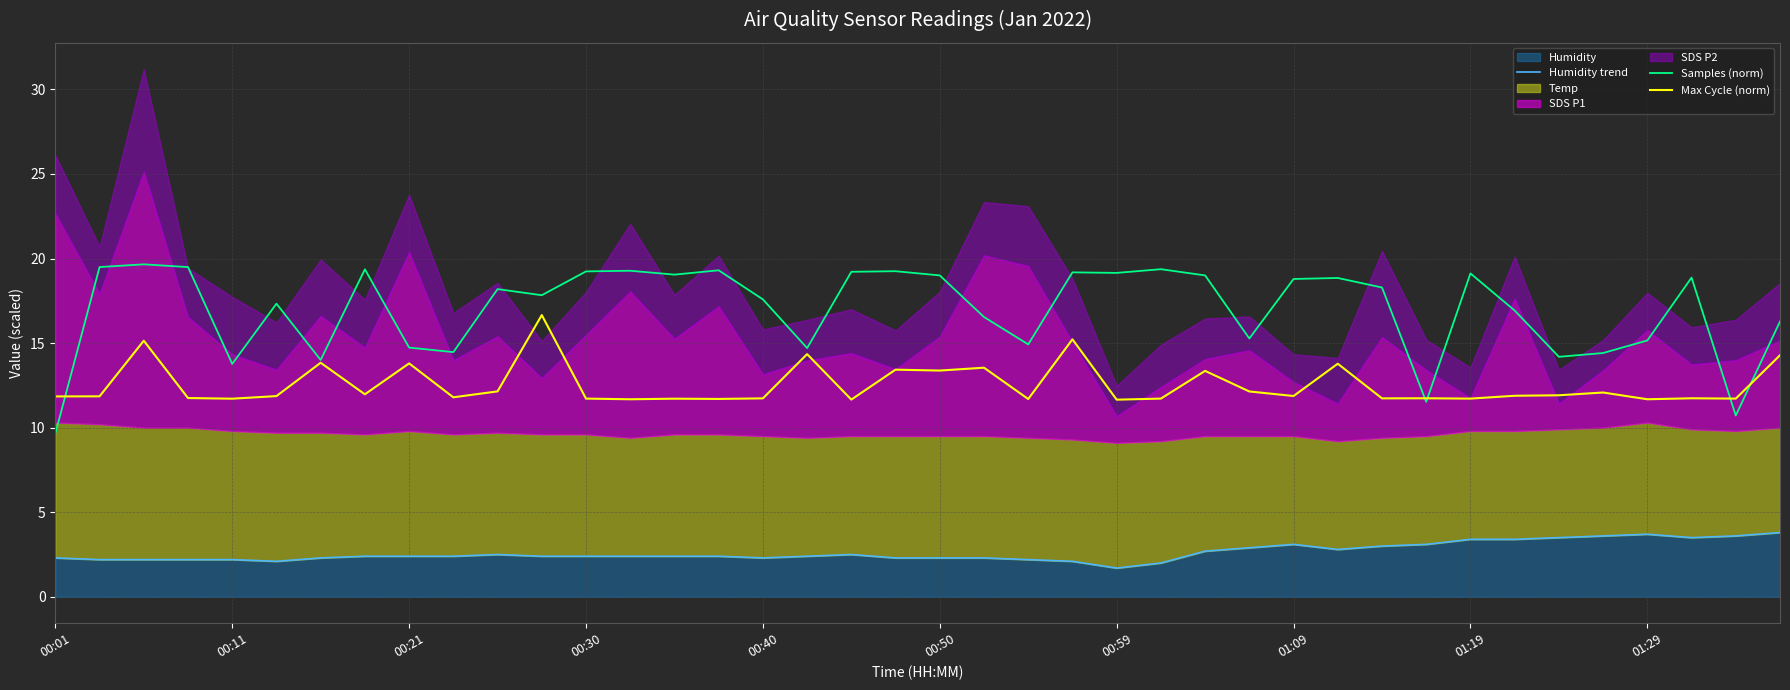

Which series has the largest total across all categories?

Samples (norm)